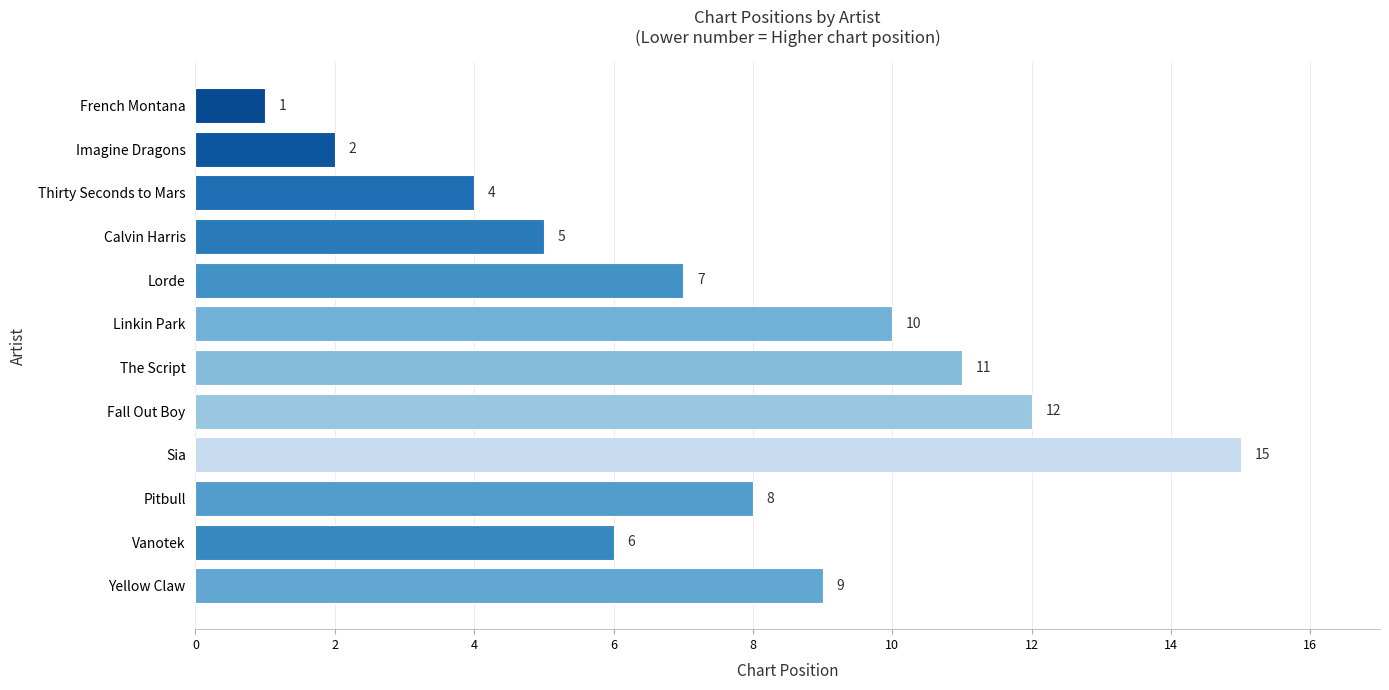

Reading top to bottom, transcribe all the data shown in this chart.

1	2	4	5	7	10	11	12	15	8	6	9